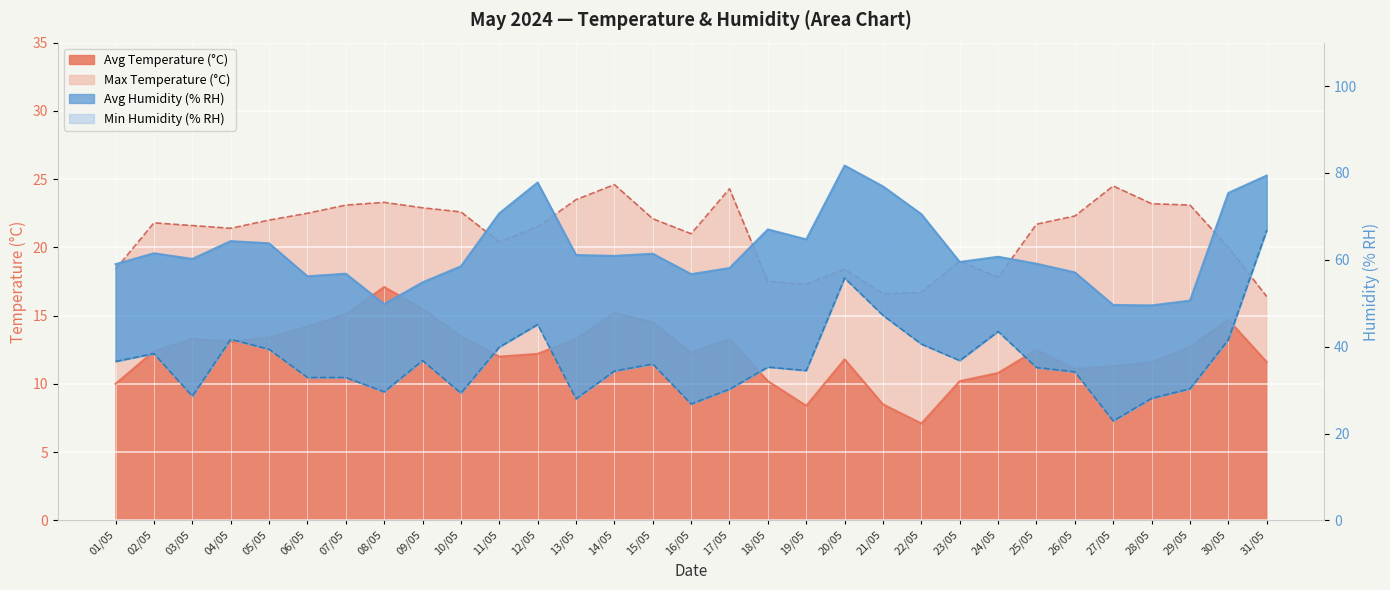

Which has a higher value, 30/05 or 28/05?

30/05